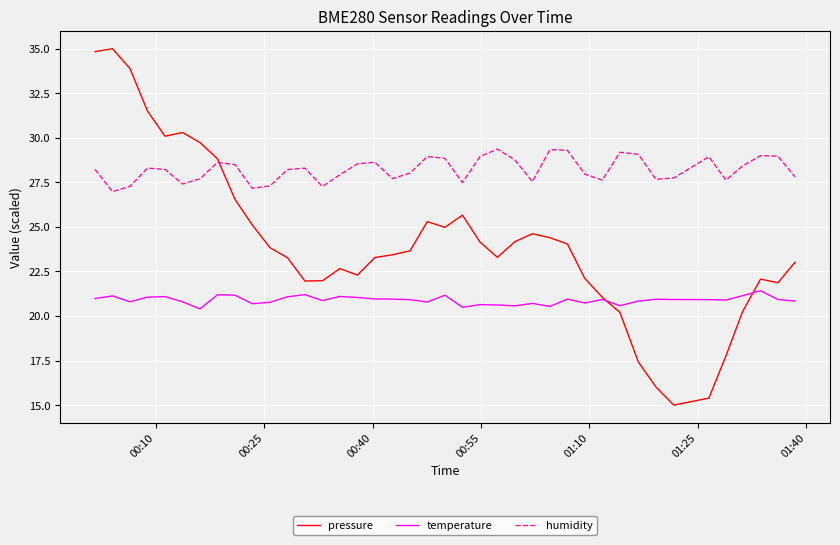

Which series has the largest range (max minus min)?

pressure